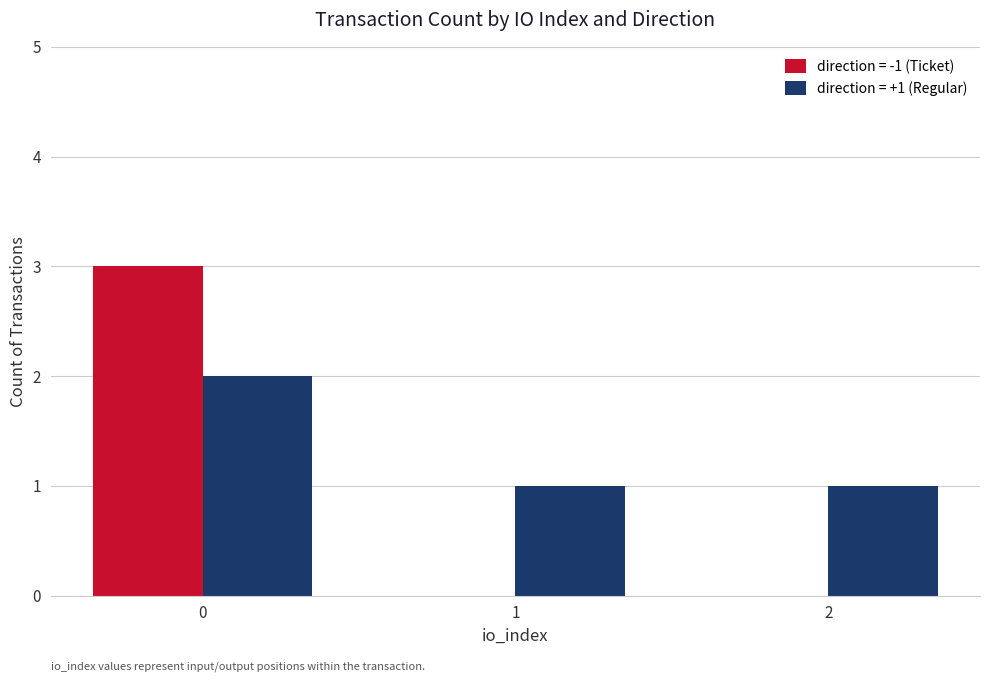

True or false: direction = +1 (Regular) has a value of 1 at 1.

True